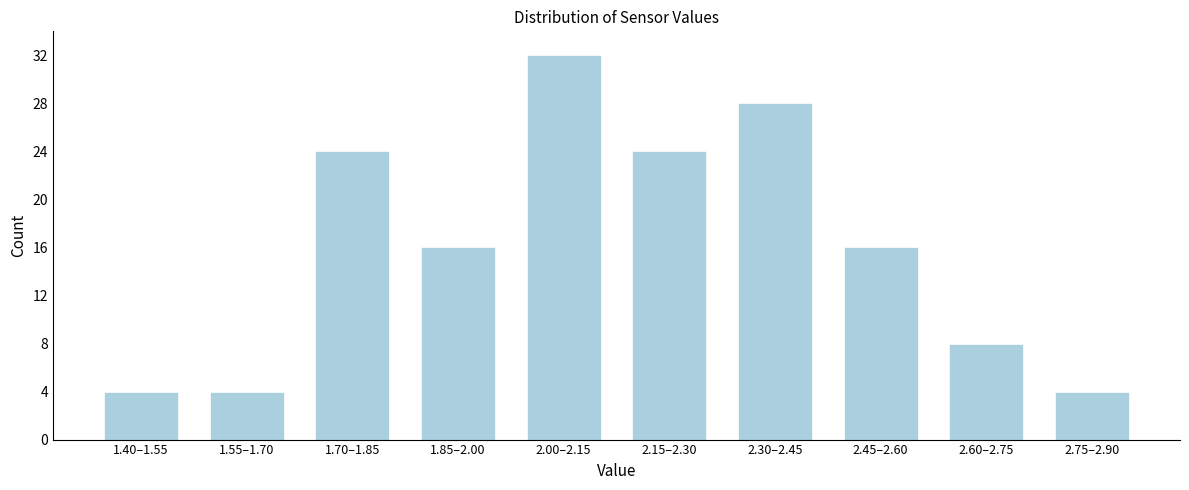

Reading right to left, extract all data points from this chart.

2.75–2.90=4	2.60–2.75=8	2.45–2.60=16	2.30–2.45=28	2.15–2.30=24	2.00–2.15=32	1.85–2.00=16	1.70–1.85=24	1.55–1.70=4	1.40–1.55=4